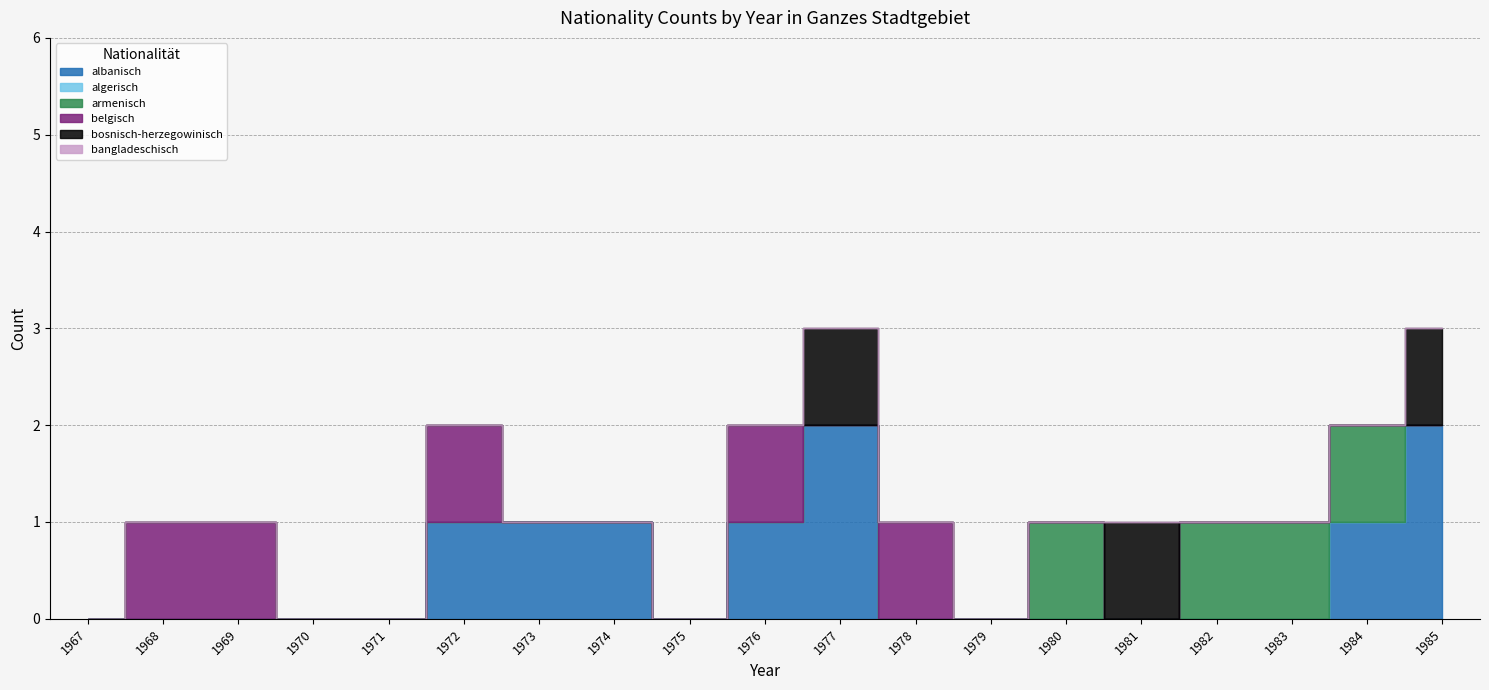

Which label corresponds to the largest value in the chart?

1977